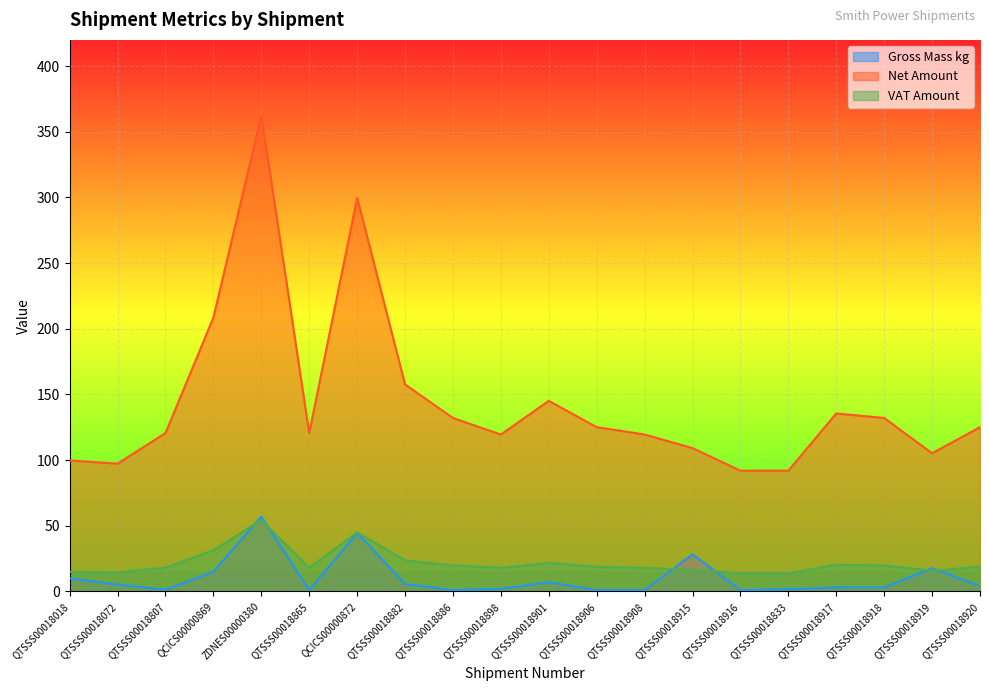

What is the difference between the maximum and minimum values in the VAT Amount series?

40.6